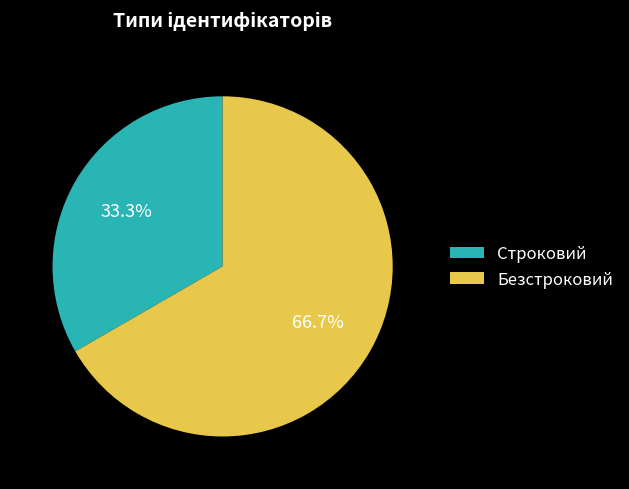

Which category accounts for the majority?

Безстроковий